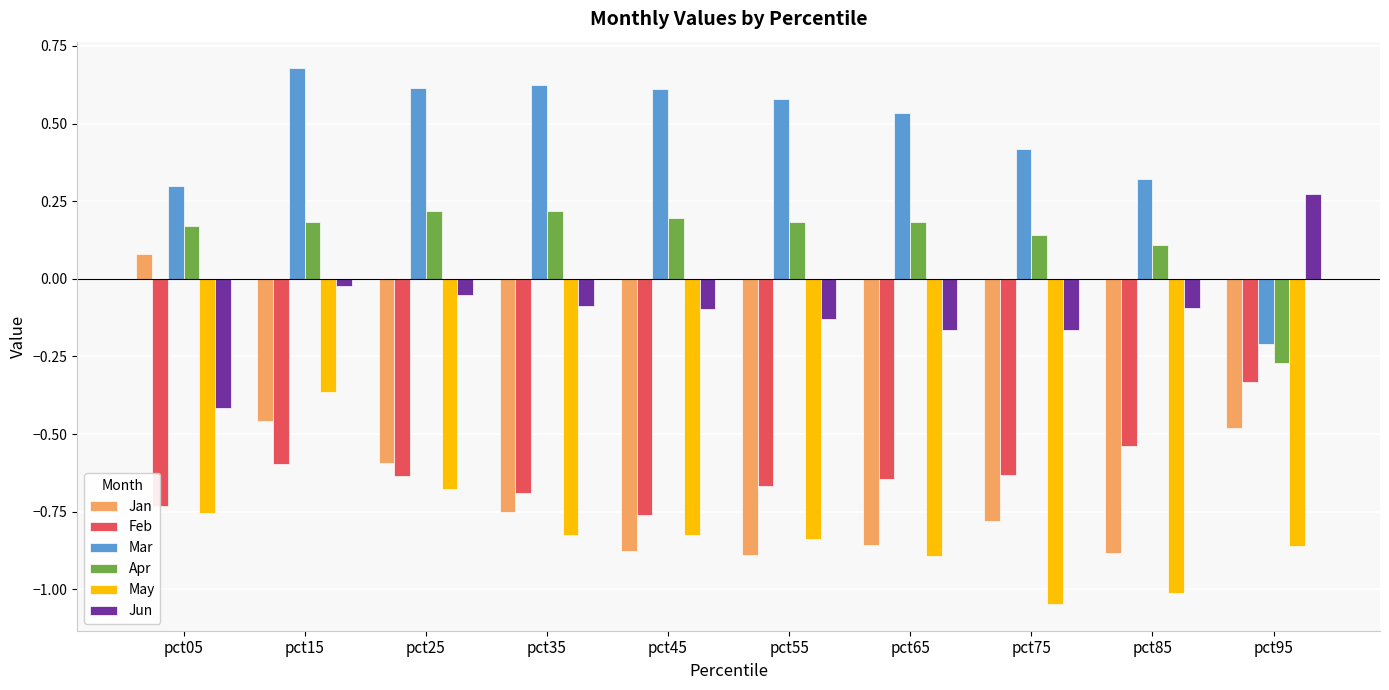

What is the sum of the May values at pct25 and pct85?

-1.7